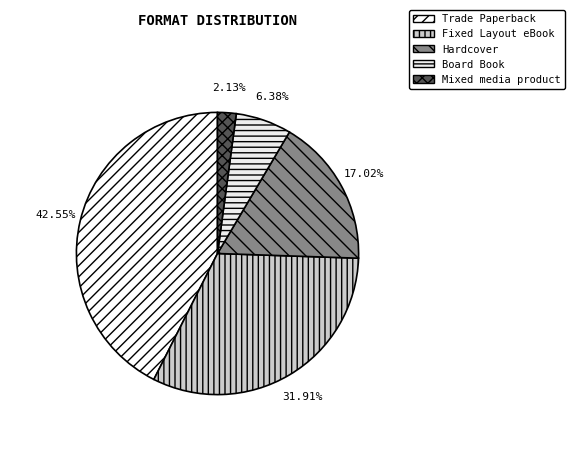

Which has a higher value, Trade Paperback or Fixed Layout eBook?

Trade Paperback